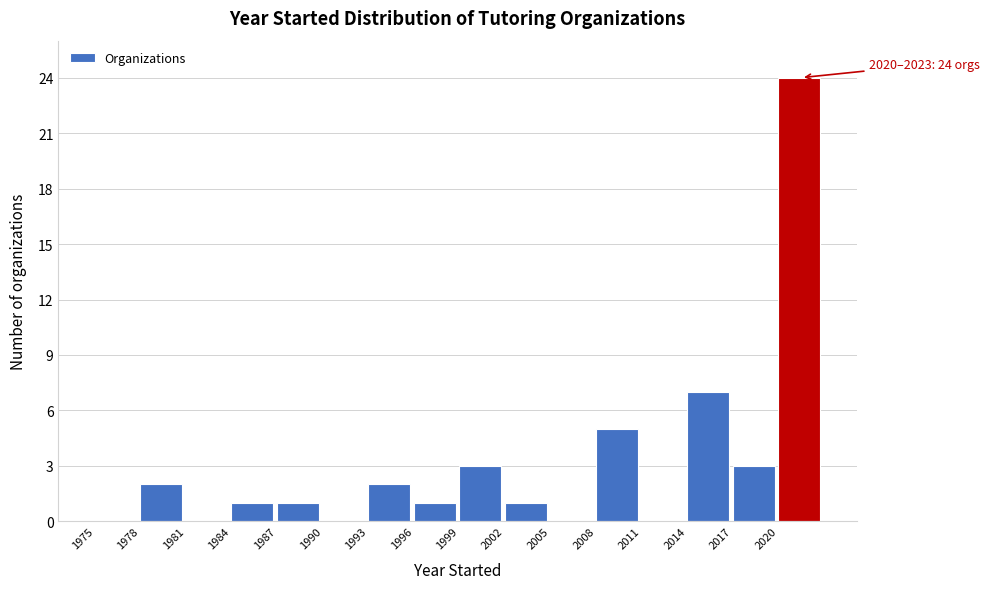

Over which range of the x-axis is the bar tallest?

2020 to 2023